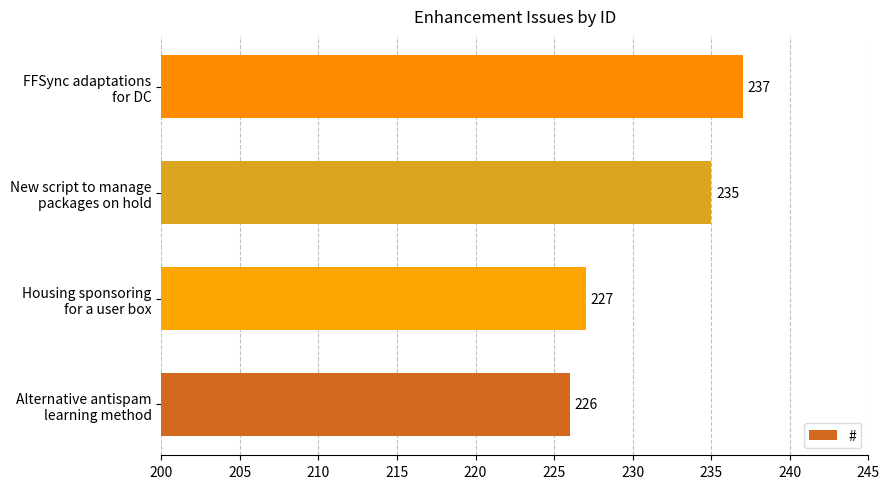

List the labels in order of value, largest first.

FFSync adaptations
for DC, New script to manage
packages on hold, Housing sponsoring
for a user box, Alternative antispam
learning method